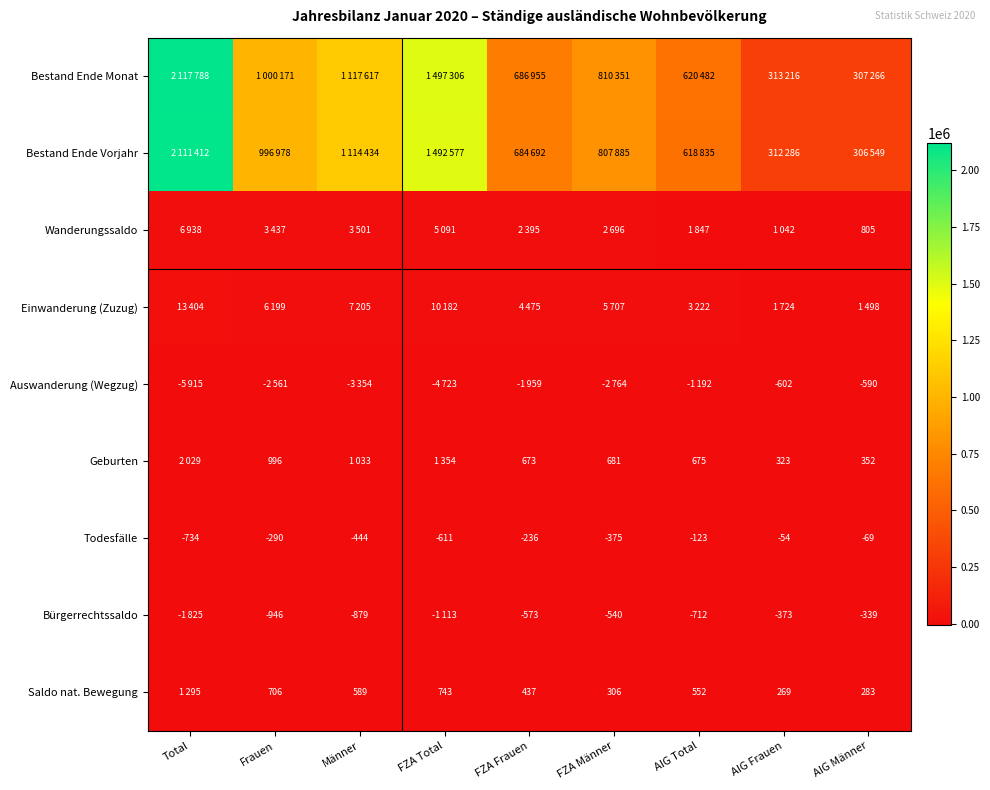

How many values in the Todesfälle series are below -290?

4